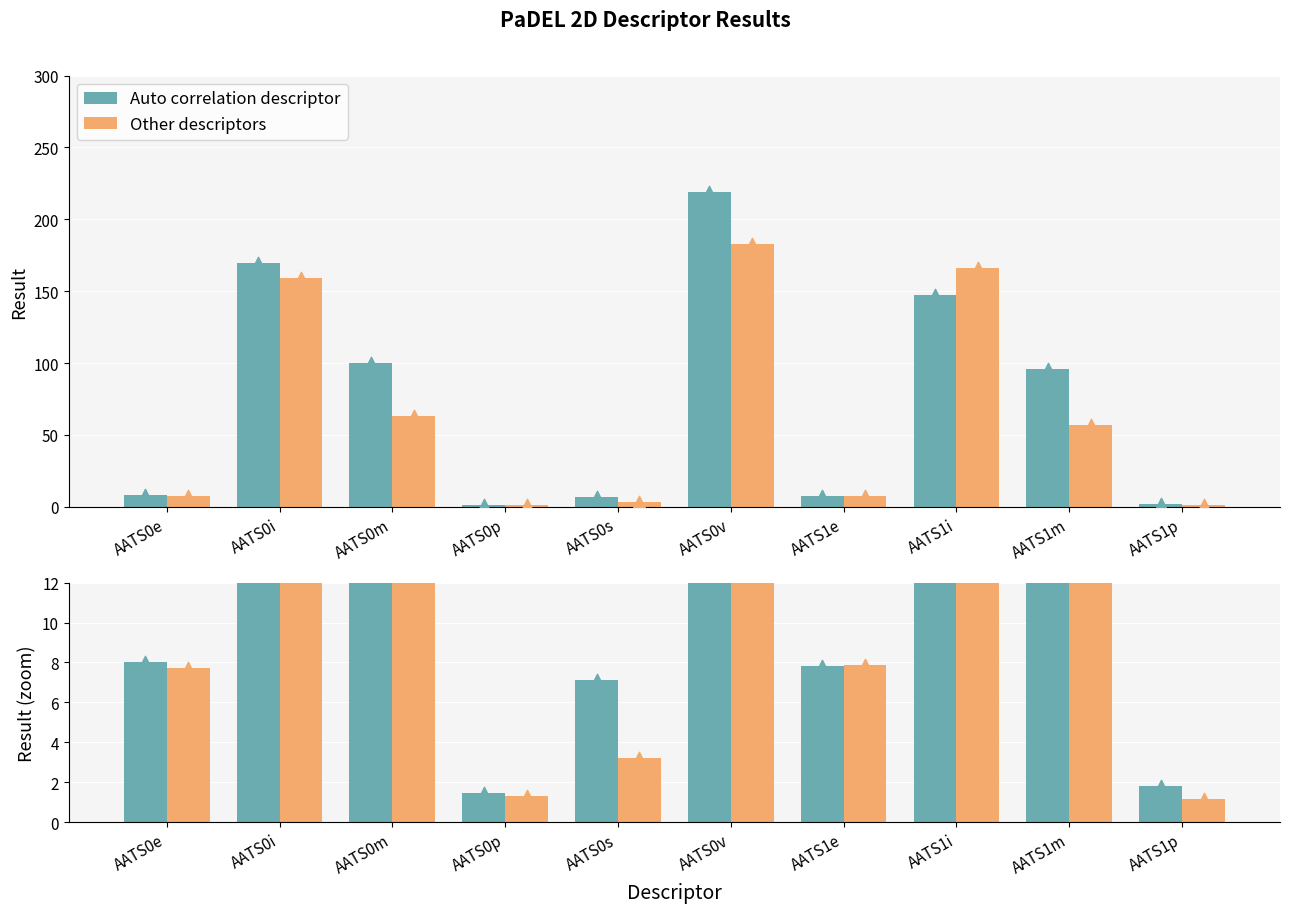

Is the value of Other descriptors at AATS0m greater than the value of Auto correlation descriptor at AATS1i?

No